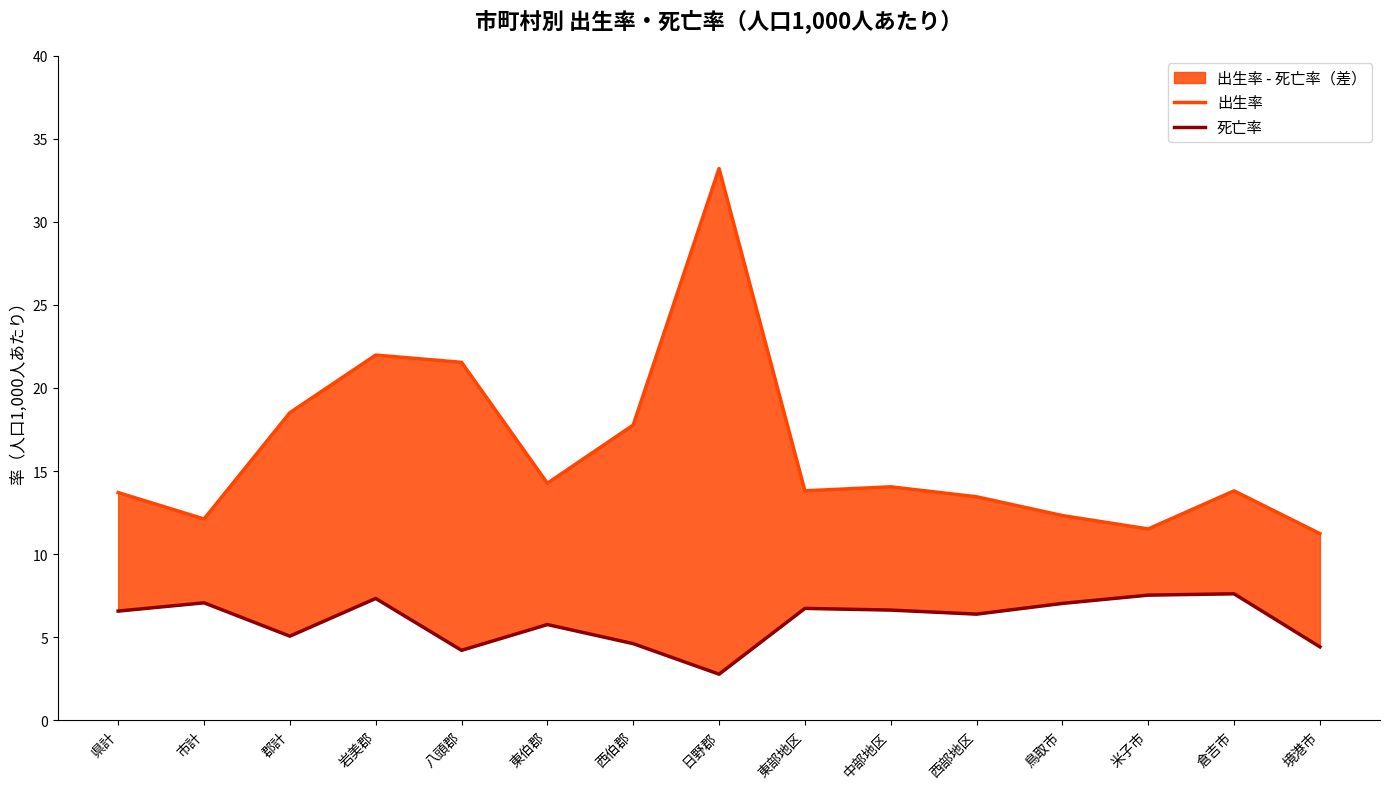

Is it true that 出生率 equals 11.2 at 境港市?

True